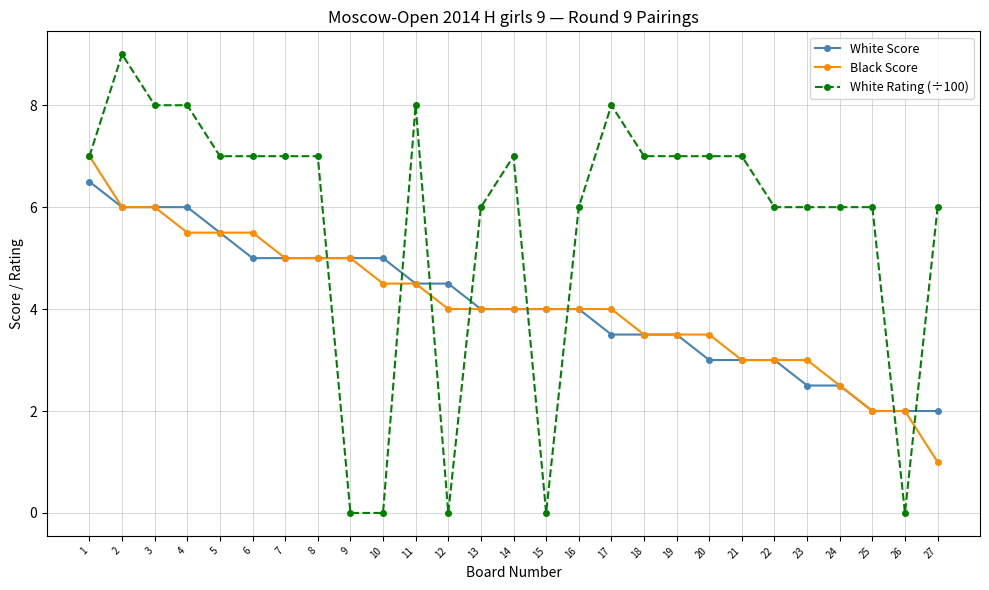

Does the chart have visible grid lines?

Yes